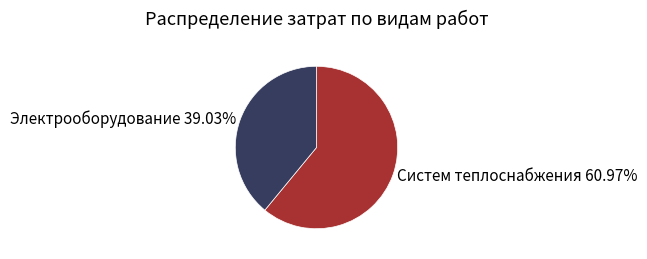

What is the ratio of the value at Электрооборудование 39.03% to the value at Систем теплоснабжения 60.97%?

0.6